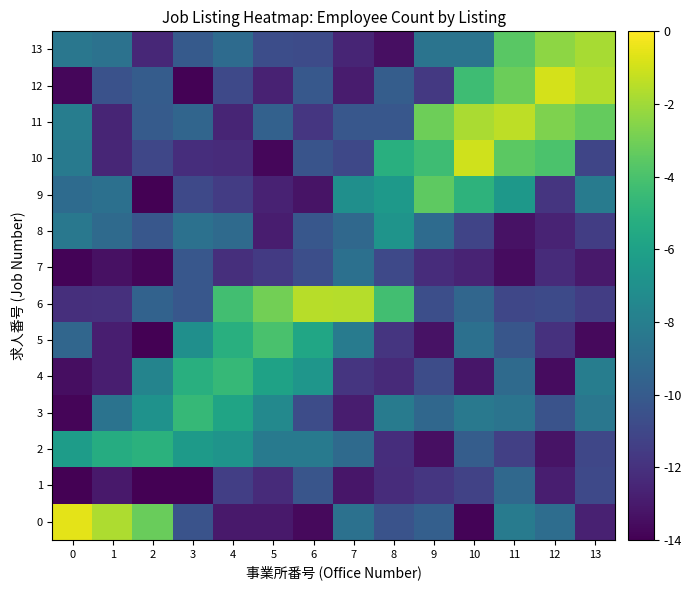

Reading right to left, what are all the values shown in this chart?

0: 13=-12.7	12=-9.0	11=-8.2	10=-13.9	9=-9.8	8=-10.4	7=-8.8	6=-13.7	5=-13.1	4=-13.1	3=-10.4	2=-3.2	1=-1.7	0=-0.5
1: 13=-10.9	12=-12.8	11=-9.3	10=-11.3	9=-11.8	8=-12.2	7=-13.2	6=-10.3	5=-12.3	4=-11.4	3=-14.0	2=-14.0	1=-13.0	0=-14.0
2: 13=-11.0	12=-13.3	11=-11.4	10=-9.9	9=-13.4	8=-12.2	7=-9.1	6=-8.2	5=-8.3	4=-6.7	3=-6.4	2=-5.0	1=-5.3	0=-6.3
3: 13=-8.5	12=-10.4	11=-8.6	10=-8.4	9=-9.3	8=-8.2	7=-12.9	6=-10.7	5=-7.4	4=-5.8	3=-4.6	2=-6.9	1=-8.7	0=-13.8
4: 13=-8.1	12=-13.6	11=-9.2	10=-13.2	9=-10.7	8=-12.3	7=-11.9	6=-6.6	5=-6.0	4=-4.6	3=-5.2	2=-7.7	1=-12.8	0=-13.5
5: 13=-13.6	12=-12.0	11=-10.3	10=-8.8	9=-13.3	8=-11.8	7=-8.2	6=-5.7	5=-4.0	4=-5.1	3=-7.0	2=-14.0	1=-12.8	0=-9.4
6: 13=-11.4	12=-10.9	11=-11.0	10=-9.4	9=-10.6	8=-4.2	7=-1.6	6=-1.5	5=-3.0	4=-4.3	3=-10.2	2=-9.6	1=-12.0	0=-12.1
7: 13=-13.0	12=-12.3	11=-13.5	10=-12.6	9=-12.2	8=-10.9	7=-8.8	6=-10.6	5=-11.6	4=-12.1	3=-10.2	2=-13.8	1=-13.4	0=-13.8
8: 13=-11.4	12=-12.6	11=-13.3	10=-11.1	9=-9.1	8=-6.7	7=-9.3	6=-10.2	5=-12.9	4=-9.2	3=-8.8	2=-10.2	1=-9.2	0=-8.4
9: 13=-8.2	12=-11.8	11=-6.5	10=-4.9	9=-3.5	8=-6.5	7=-7.1	6=-13.3	5=-12.7	4=-11.5	3=-10.9	2=-14.0	1=-8.8	0=-9.1
10: 13=-11.1	12=-3.9	11=-3.5	10=-1.0	9=-4.4	8=-5.1	7=-11.0	6=-10.3	5=-13.8	4=-12.3	3=-12.2	2=-11.0	1=-12.5	0=-8.2
11: 13=-3.3	12=-2.7	11=-1.4	10=-1.8	9=-3.1	8=-10.2	7=-10.2	6=-11.8	5=-9.6	4=-12.6	3=-9.4	2=-10.0	1=-12.5	0=-8.1
12: 13=-1.6	12=-0.9	11=-3.2	10=-4.4	9=-11.7	8=-9.9	7=-13.0	6=-10.1	5=-12.6	4=-10.9	3=-13.9	2=-9.9	1=-10.5	0=-13.8
13: 13=-1.8	12=-2.4	11=-3.6	10=-8.6	9=-8.6	8=-13.4	7=-12.5	6=-10.8	5=-10.7	4=-9.1	3=-10.0	2=-12.5	1=-8.7	0=-8.5